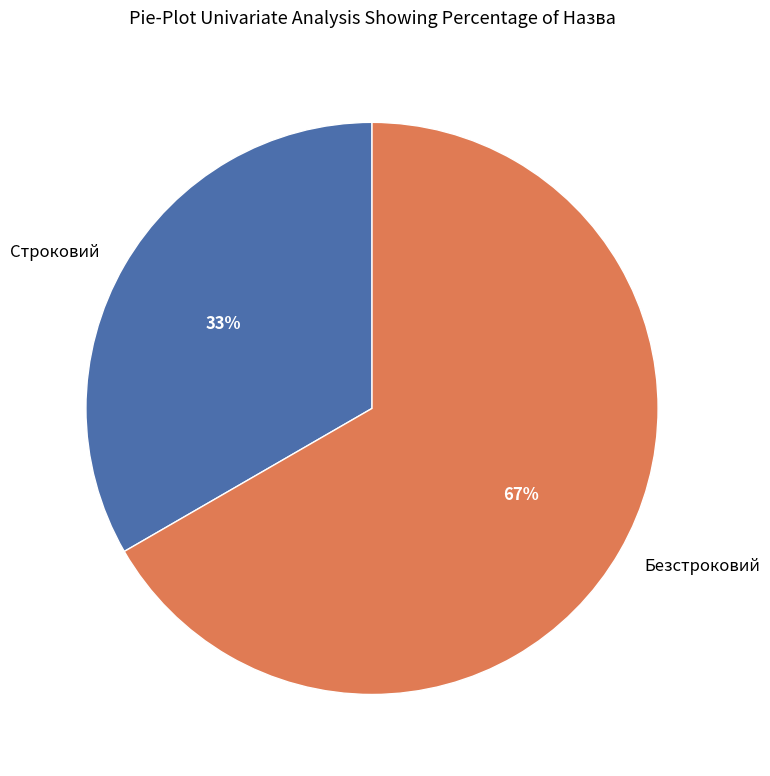

To the nearest percent, what percentage of the pie is Безстроковий?

67%